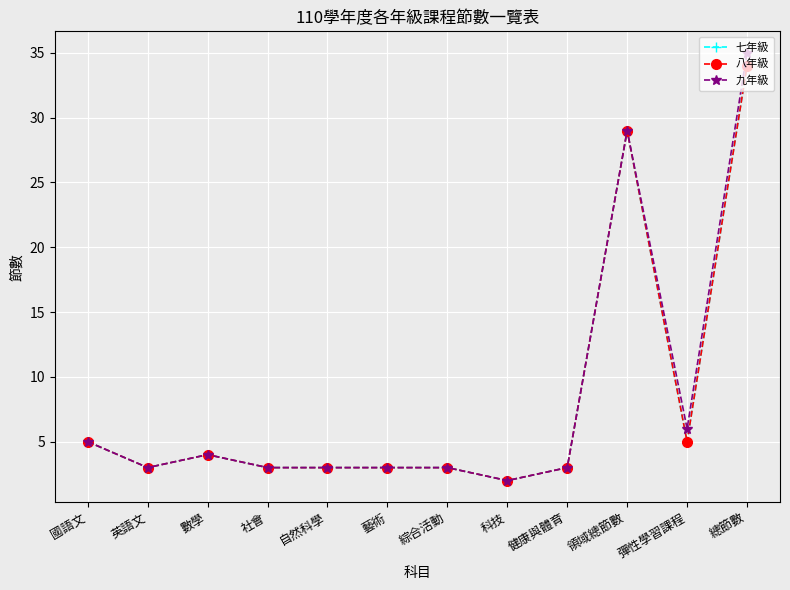

Reading left to right, list all the values displayed in this chart.

七年級: 國語文=5	英語文=3	數學=4	社會=3	自然科學=3	藝術=3	綜合活動=3	科技=2	健康與體育=3	領域總節數=29	彈性學習課程=5	總節數=34
八年級: 國語文=5	英語文=3	數學=4	社會=3	自然科學=3	藝術=3	綜合活動=3	科技=2	健康與體育=3	領域總節數=29	彈性學習課程=5	總節數=34
九年級: 國語文=5	英語文=3	數學=4	社會=3	自然科學=3	藝術=3	綜合活動=3	科技=2	健康與體育=3	領域總節數=29	彈性學習課程=6	總節數=35